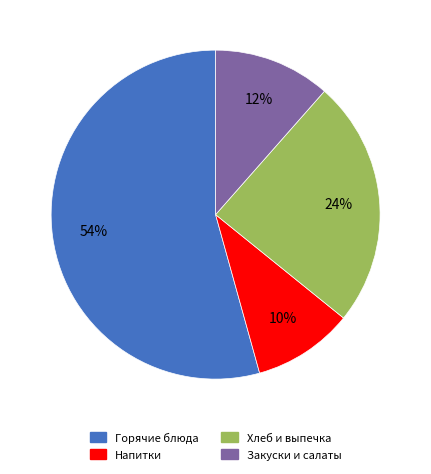

To the nearest percent, what is the difference between the largest and smallest slice percentages?

44%